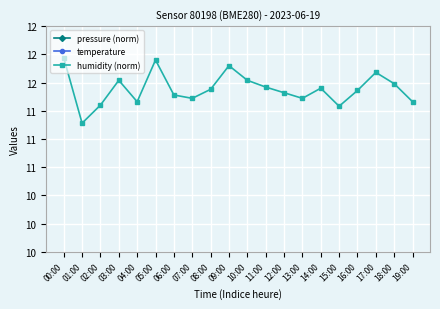

What is the value of the temperature point at the 15th from the left?

24.1